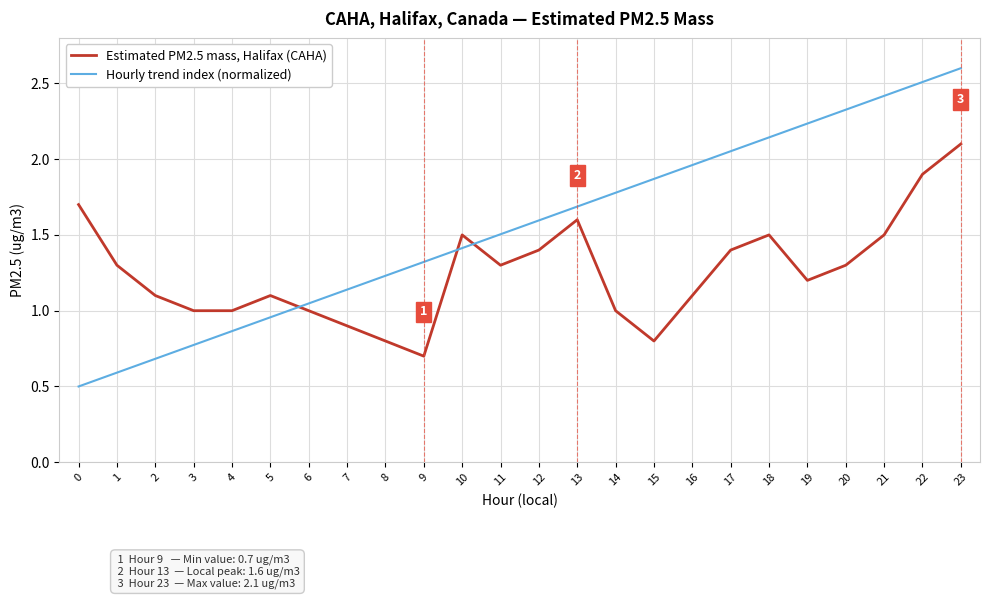

How many lines are shown in the chart?

2